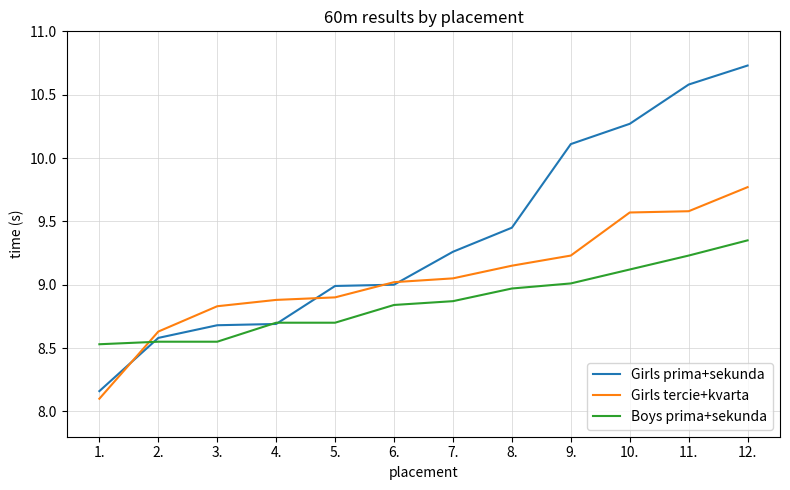

True or false: Girls prima+sekunda has a value of 9.0 at 6..

True